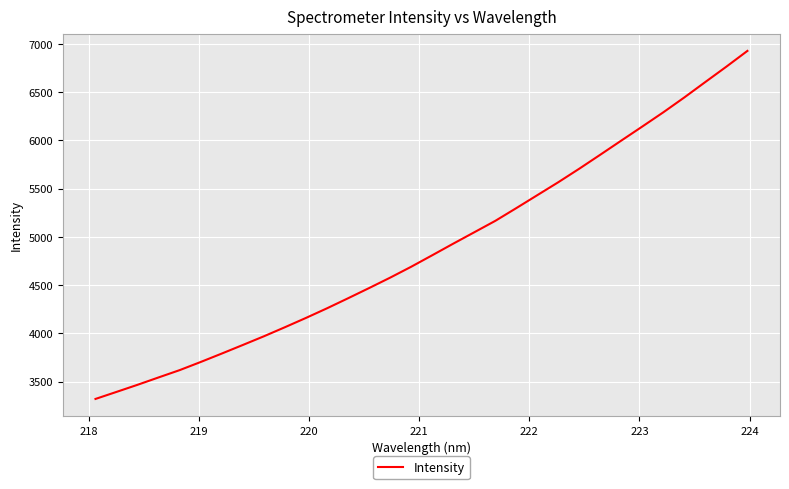

What is the greatest value displayed?

6927.9